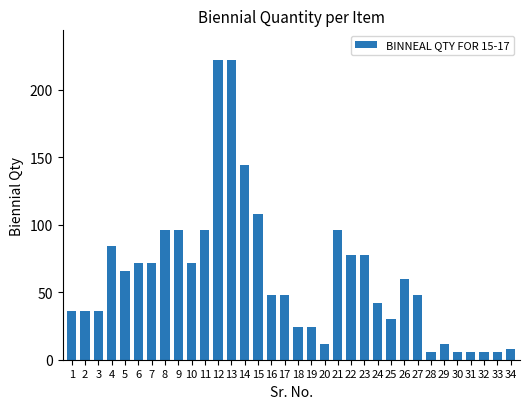

Reading left to right, list all the values displayed in this chart.

36	36	36	84	66	72	72	96	96	72	96	222	222	144	108	48	48	24	24	12	96	78	78	42	30	60	48	6	12	6	6	6	6	8